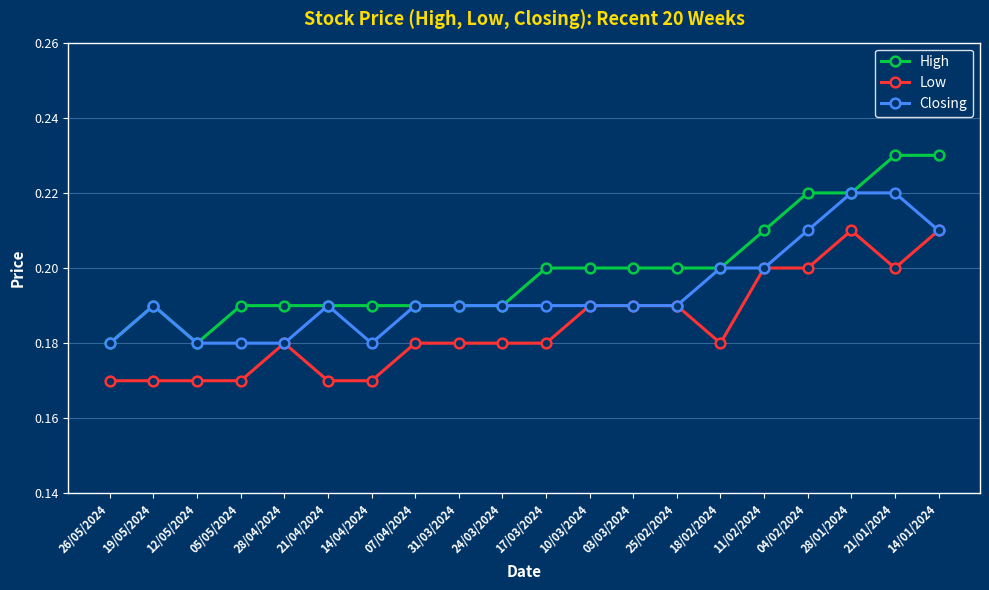

What is the label of the 8th point from the right?

03/03/2024